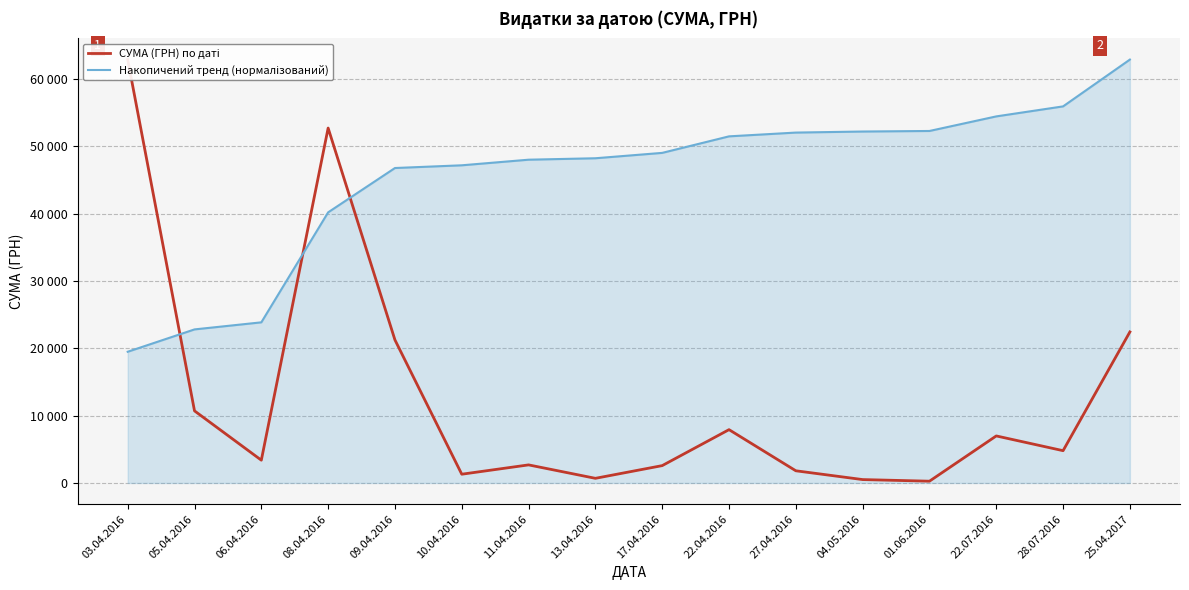

What is the greatest value displayed?

62906.0